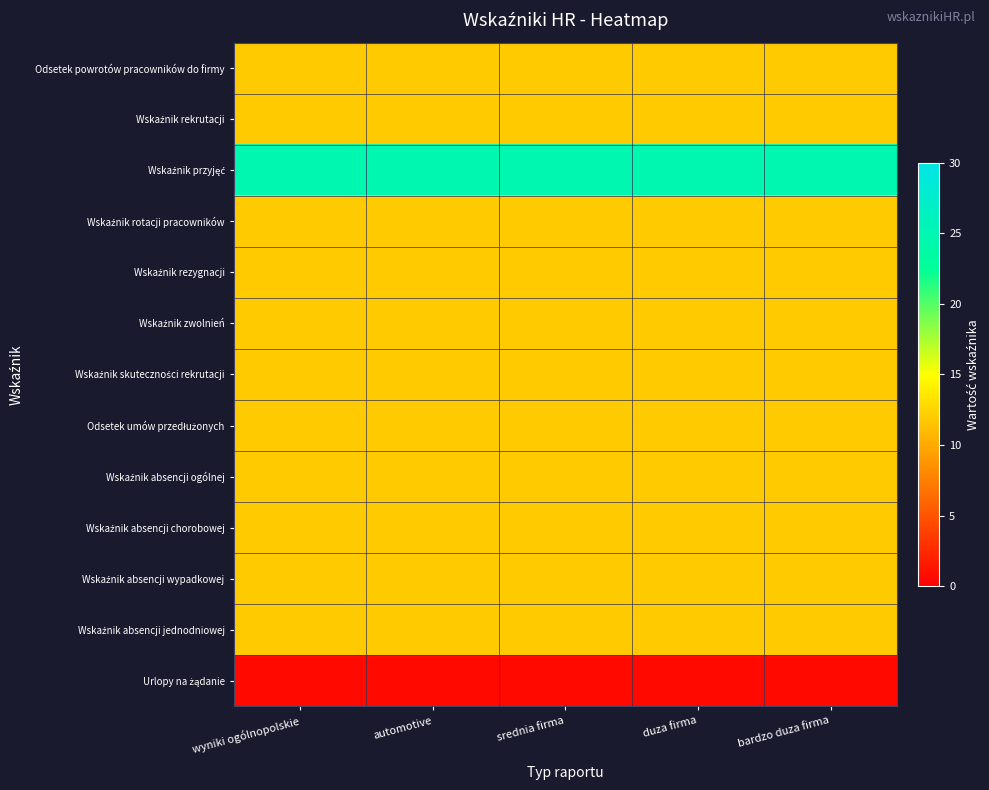

At automotive, list the series in order from largest to smallest.

Wskaźnik przyjęć, Odsetek powrotów pracowników do firmy, Wskaźnik rekrutacji, Wskaźnik rotacji pracowników, Wskaźnik rezygnacji, Wskaźnik zwolnień, Wskaźnik skuteczności rekrutacji, Odsetek umów przedłużonych, Wskaźnik absencji ogólnej, Wskaźnik absencji chorobowej, Wskaźnik absencji wypadkowej, Wskaźnik absencji jednodniowej, Urlopy na żądanie